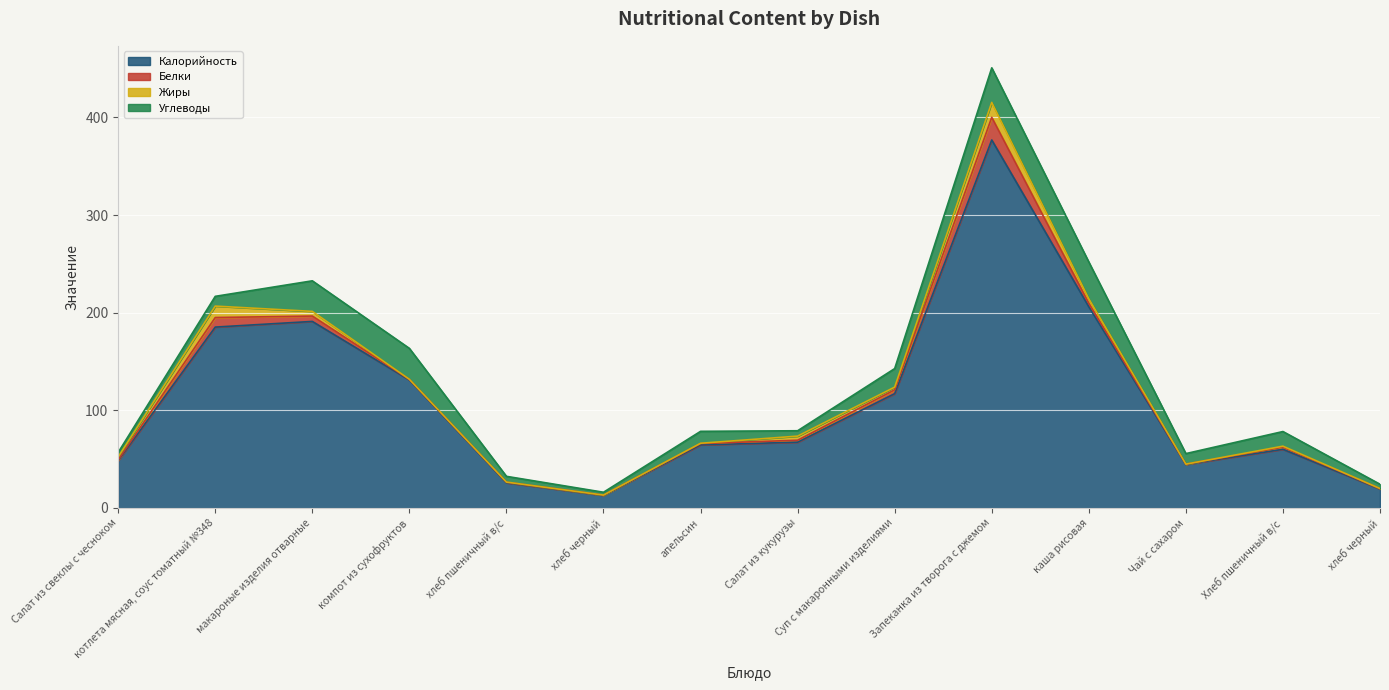

The value of Углеводы at макароные изделия отварные is 10.3. True or false?

False